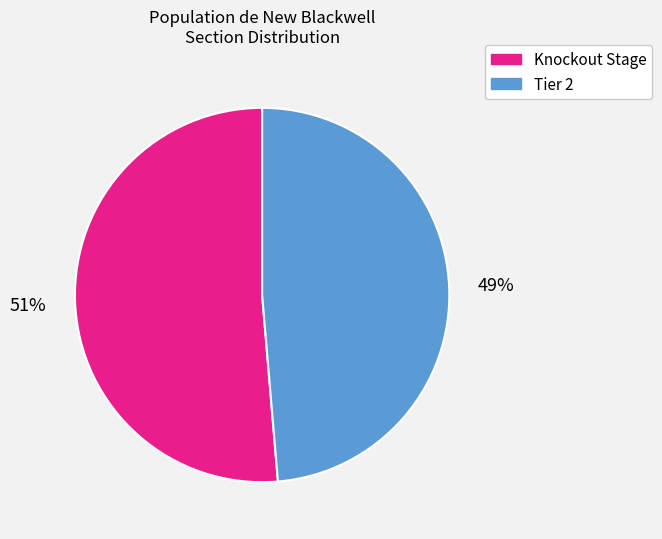

Do Tier 2 and Knockout Stage together represent more than half of the pie?

Yes